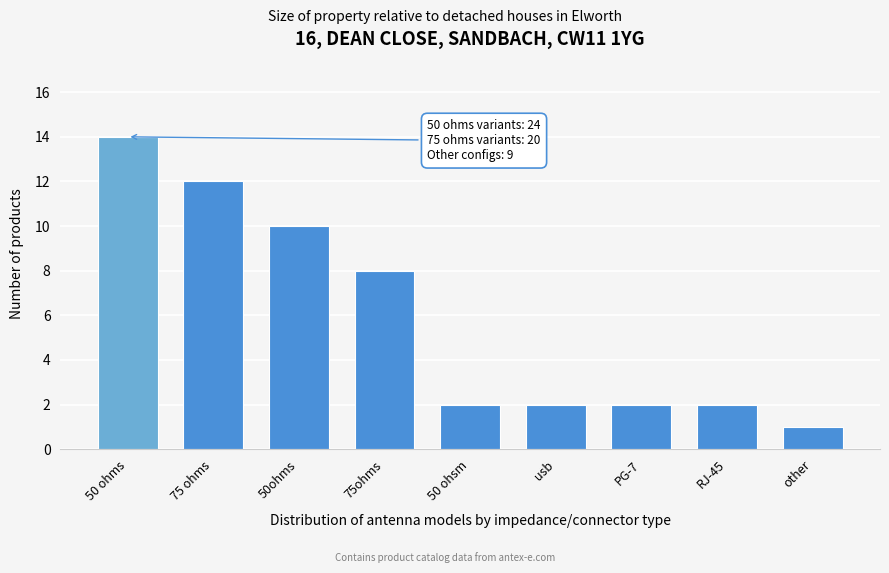

Reading left to right, list all the values displayed in this chart.

50 ohms=14	75 ohms=12	50ohms=10	75ohms=8	50 ohsm=2	usb=2	PG-7=2	RJ-45=2	other=1